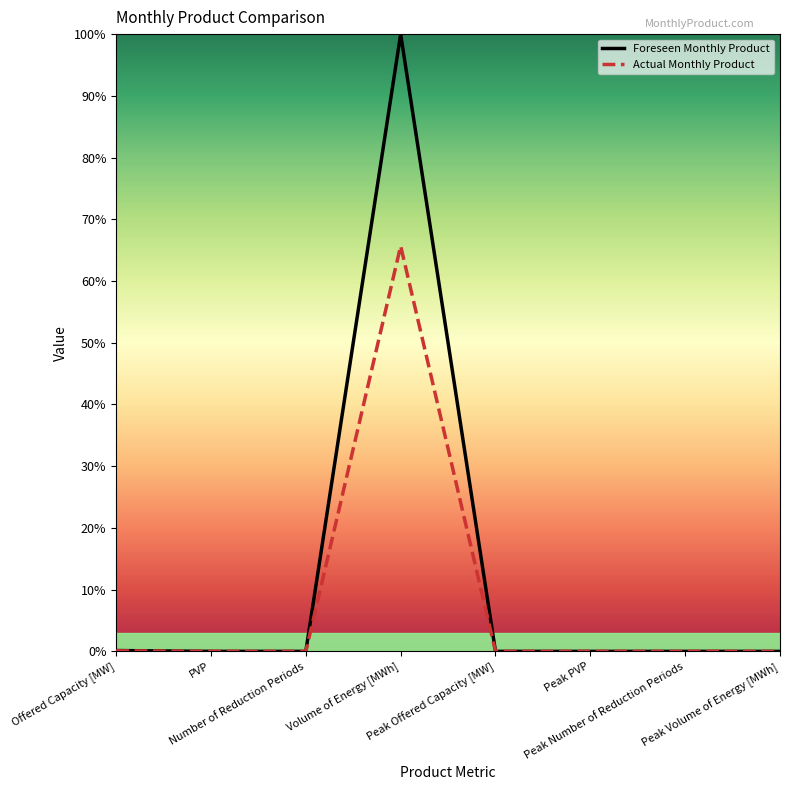

List the series in order of their peak value, lowest first.

Actual Monthly Product, Foreseen Monthly Product